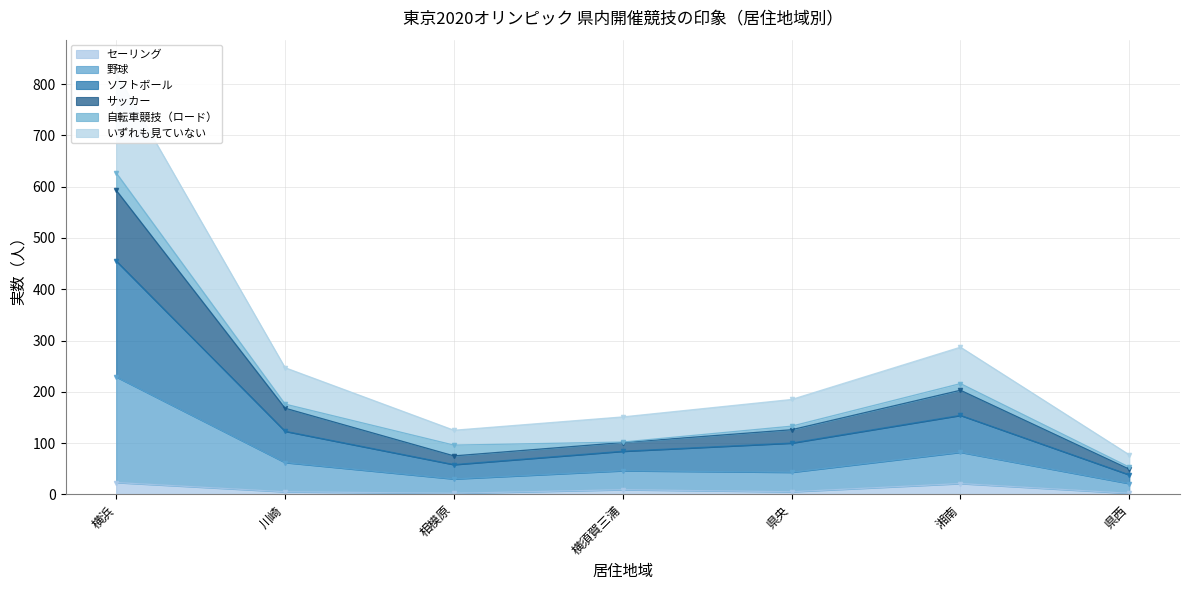

What is the maximum value for セーリング?

23